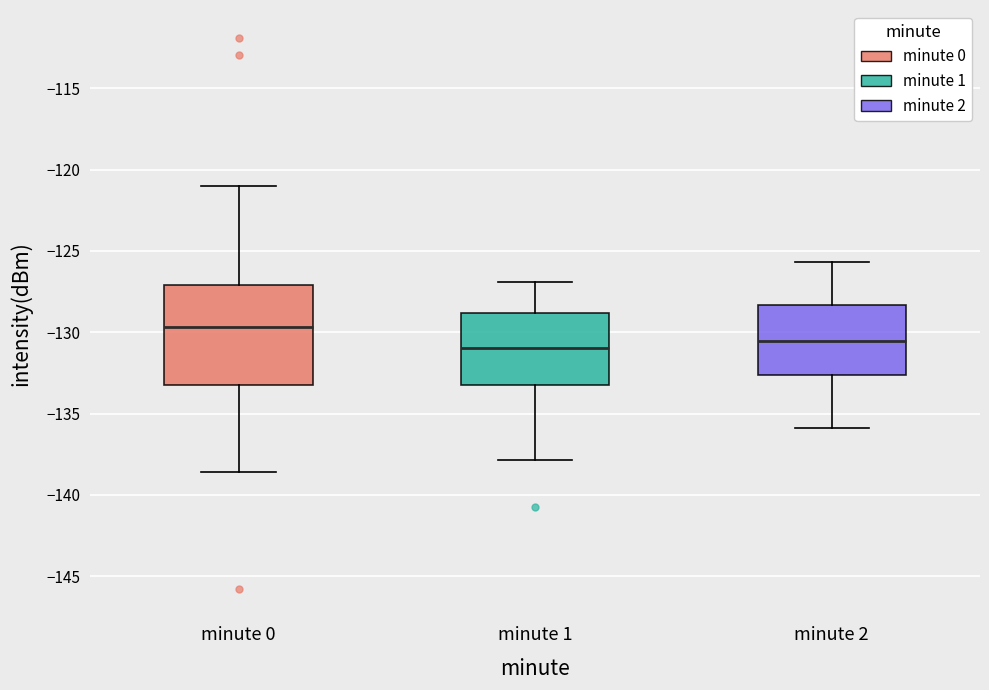

Where does the upper whisker of the box for minute 0 end on the y-axis? The values are not printed on the chart, so give them approximately, as read against the axis.

-121.0